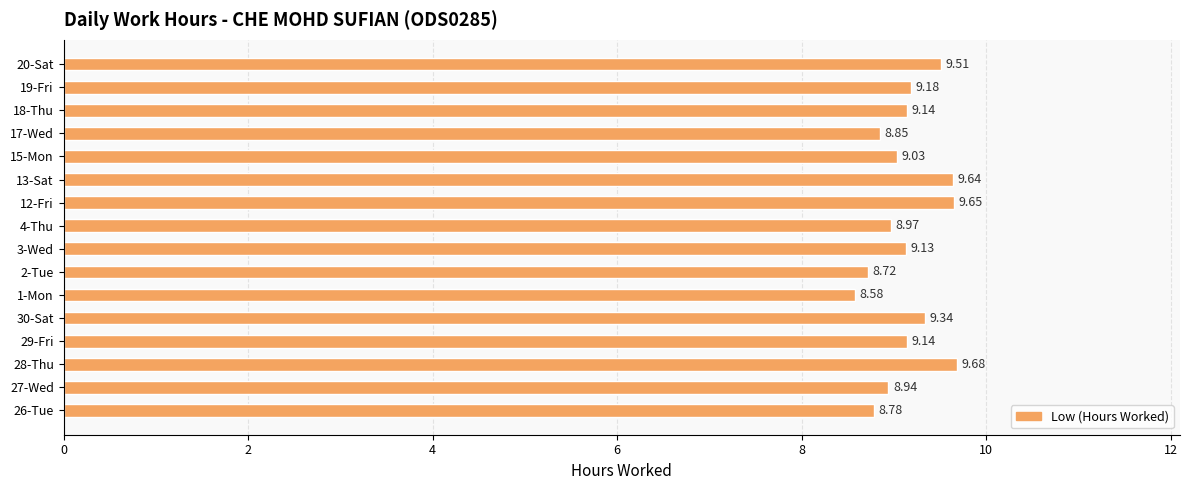

What is the sum of the values at 27-Wed and 12-Fri?

18.6